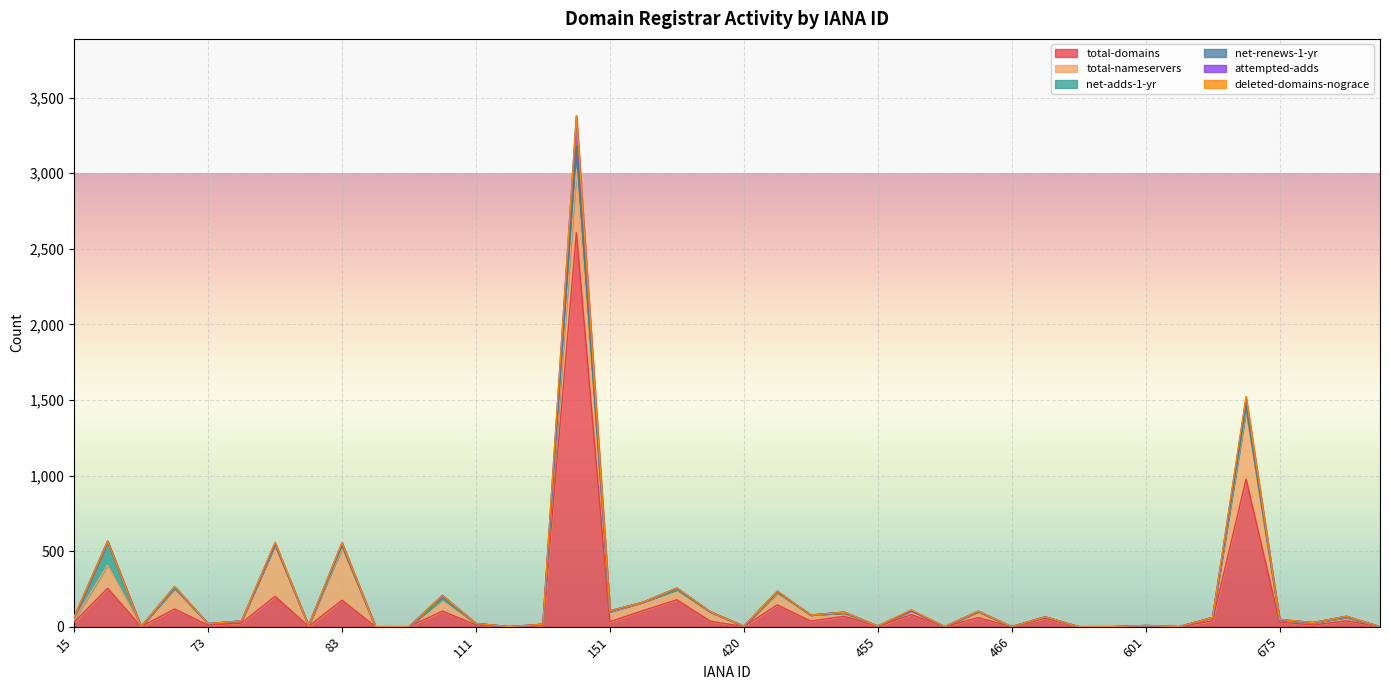

What are all the series names shown in the legend?

total-domains, total-nameservers, net-adds-1-yr, net-renews-1-yr, attempted-adds, deleted-domains-nograce